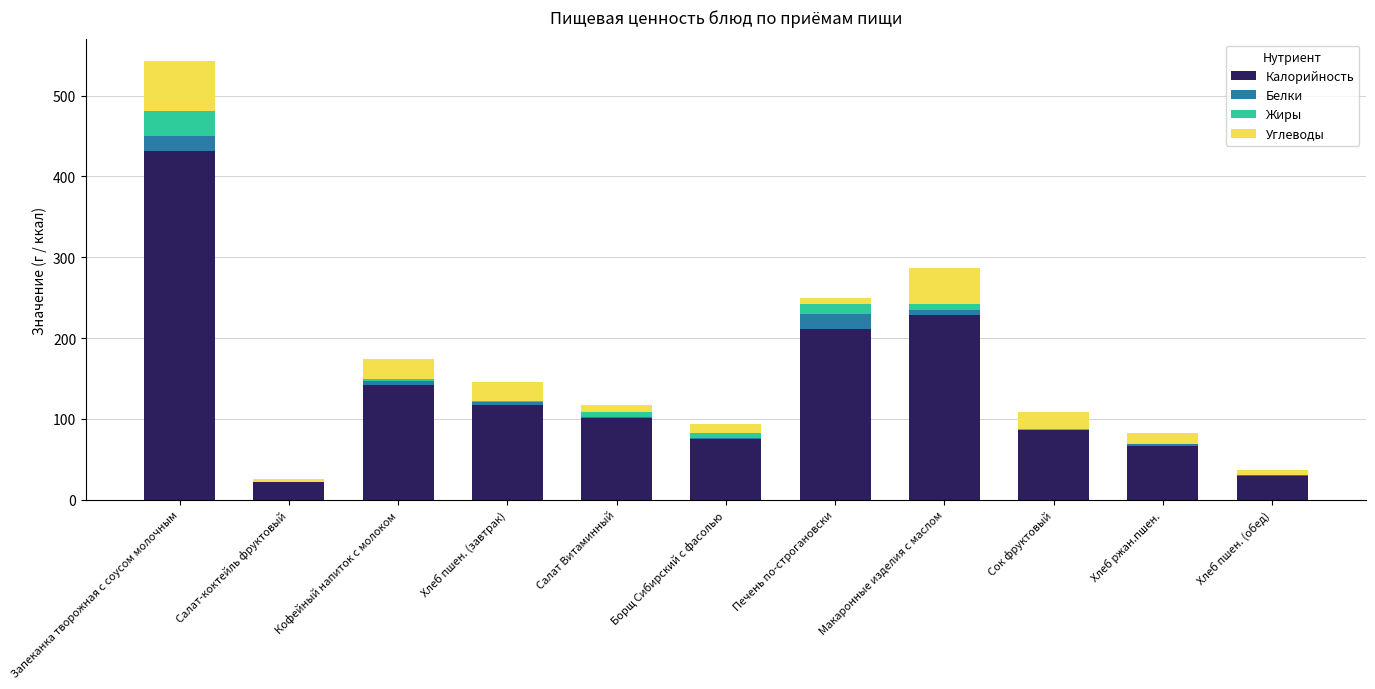

The Калорийность series shows 134.2 at Сок фруктовый. True or false?

False